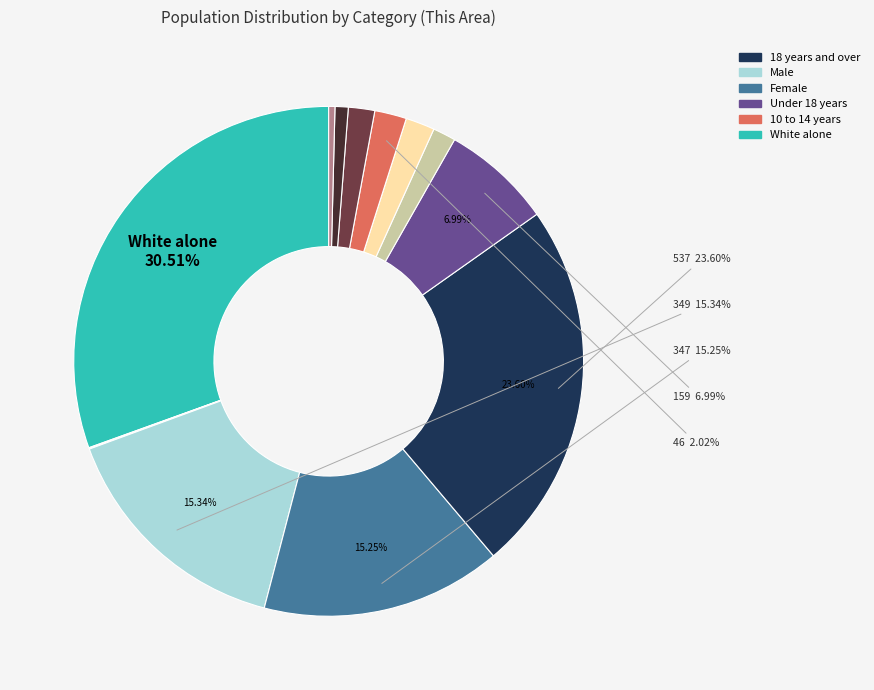

How many slices are in this pie chart?

13